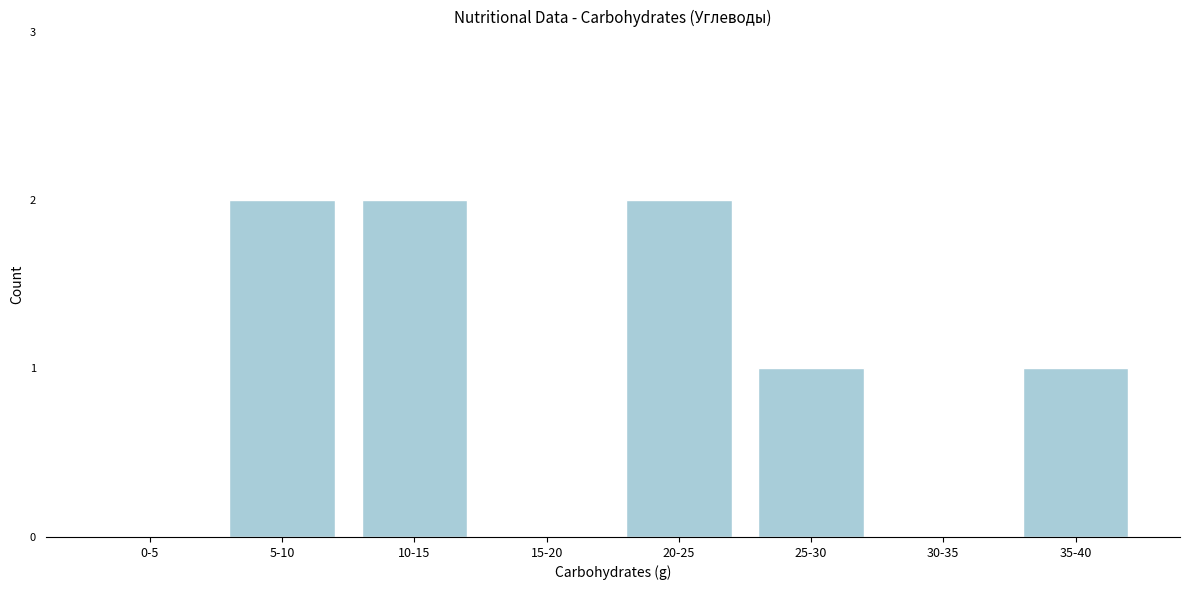

Reading left to right, what are all the values shown in this chart?

0-5=0	5-10=2	10-15=2	15-20=0	20-25=2	25-30=1	30-35=0	35-40=1